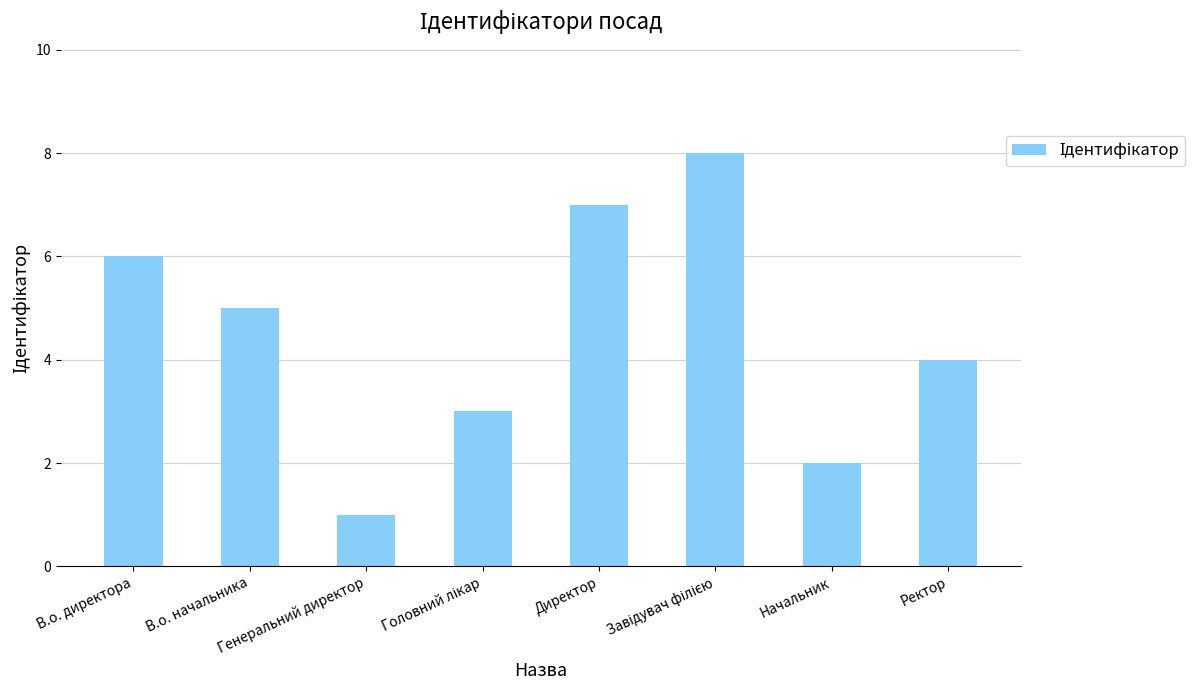

Count the values in the range 3 to 7.

5